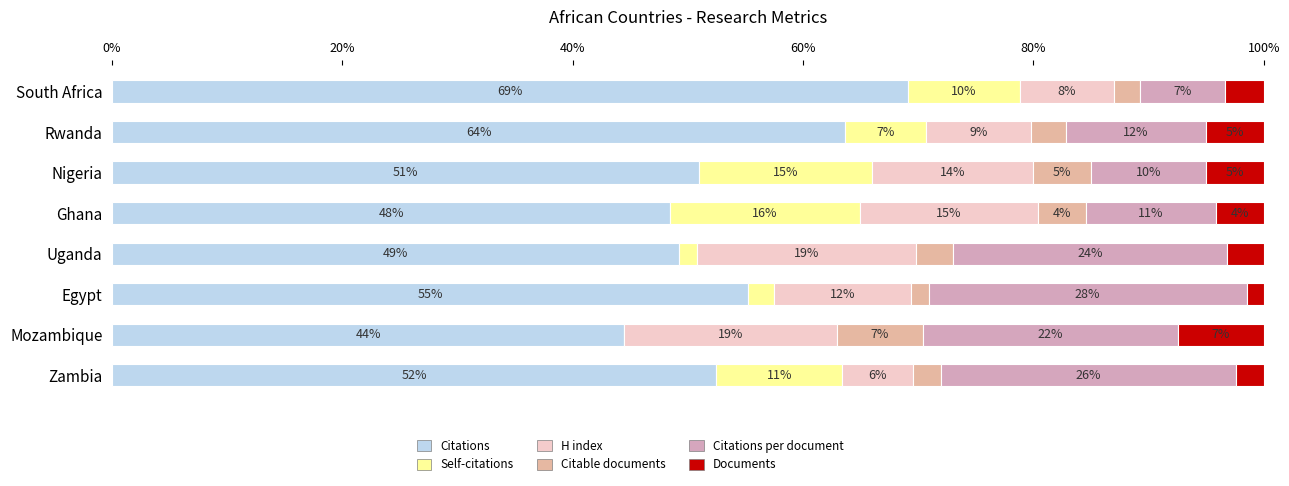

What are all the series names shown in the legend?

Citations, Self-citations, H index, Citable documents, Citations per document, Documents